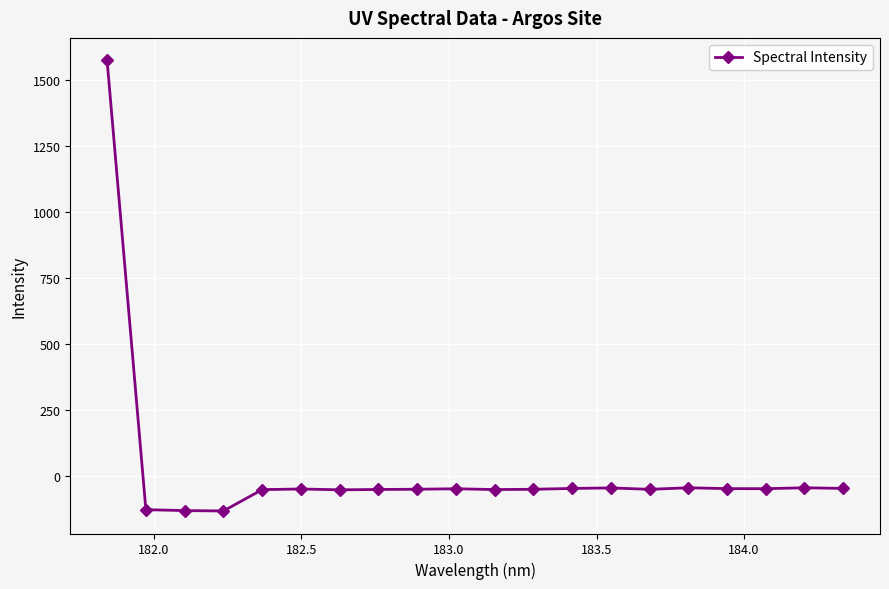

Does the chart have visible grid lines?

Yes